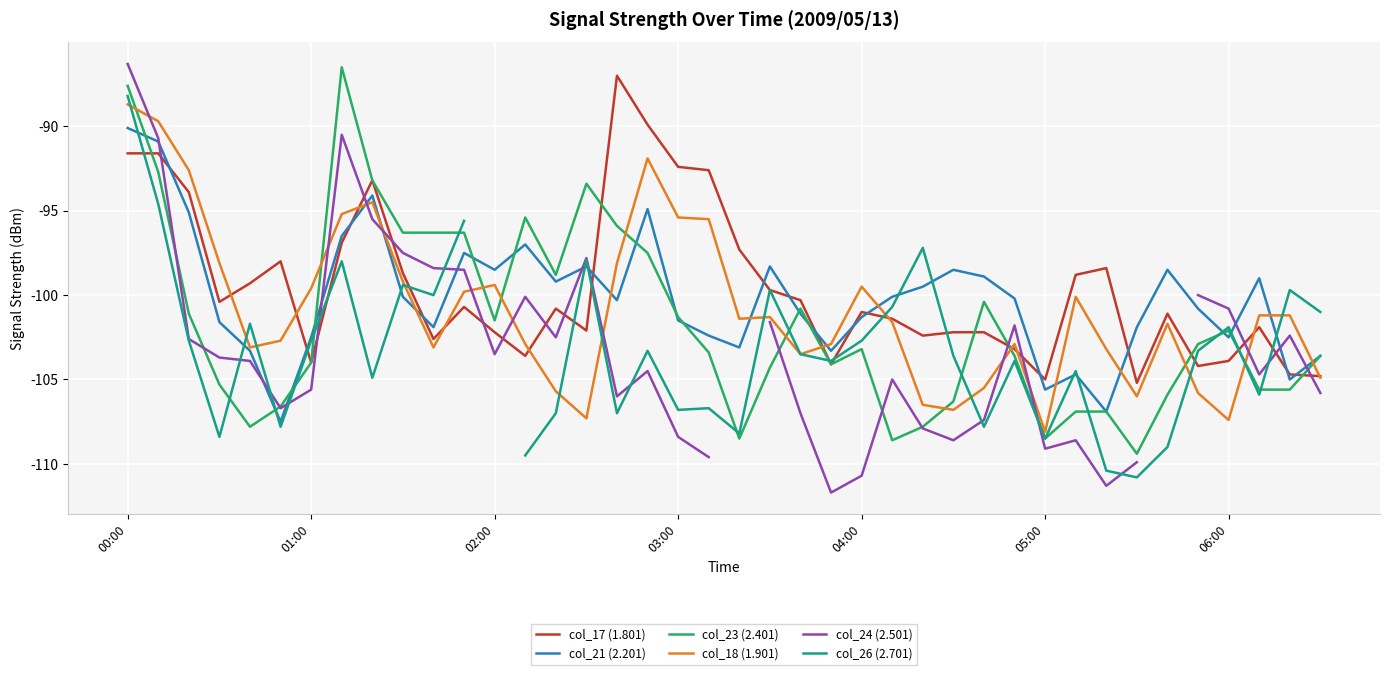

The value of col_21 (2.201) at 31 is -104.7. True or false?

True